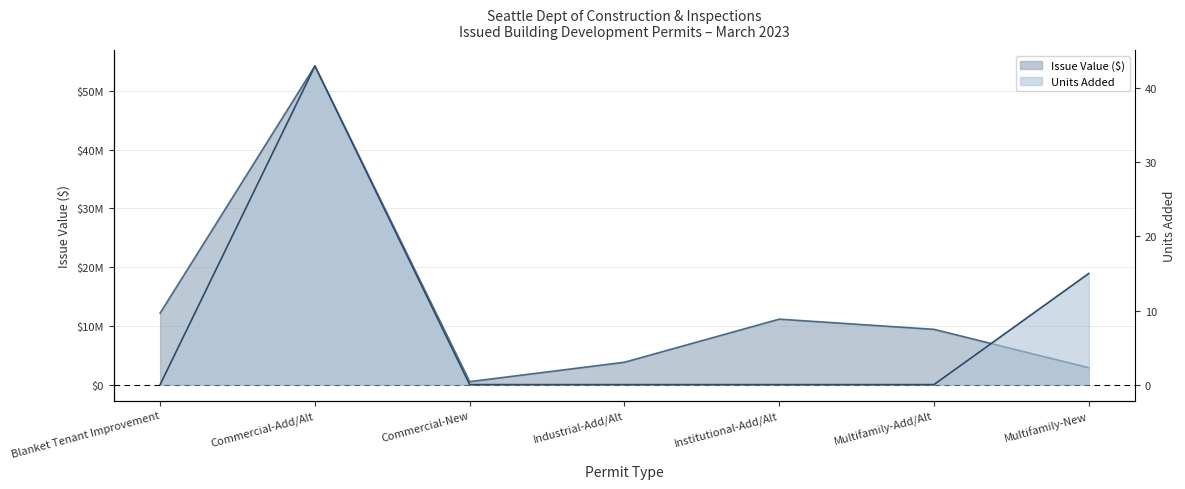

What is the label of the 5th point from the right?

Commercial-New